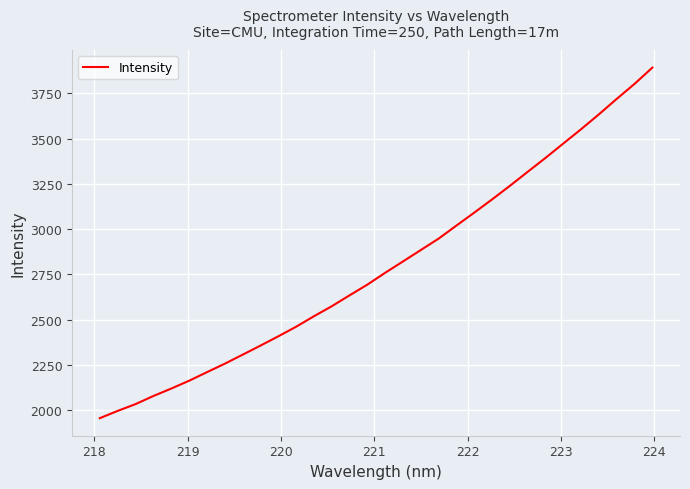

What is the difference between the maximum and minimum values?

1937.4